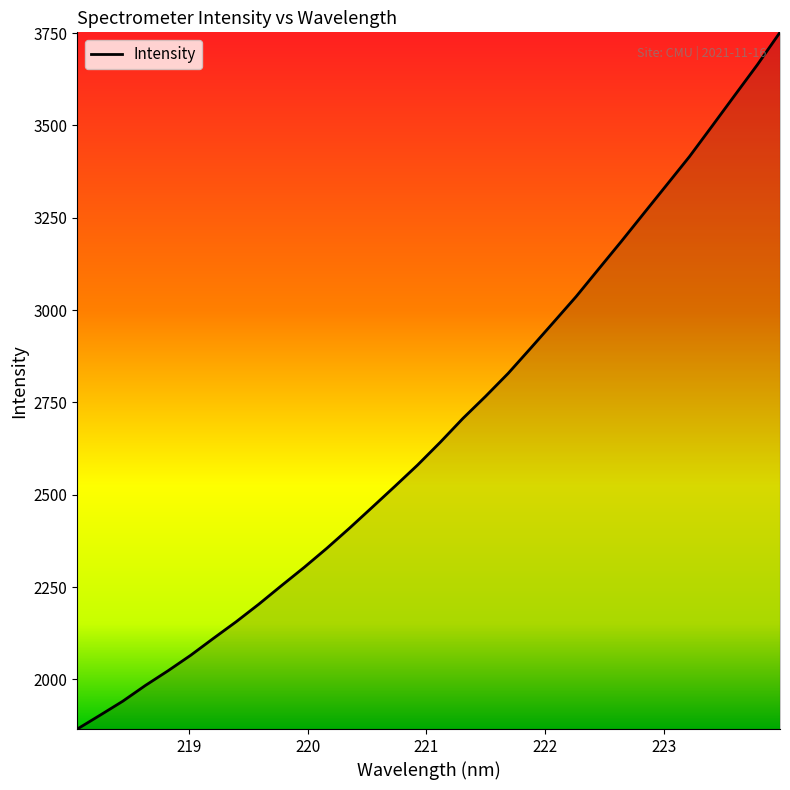

What is the difference between the maximum and minimum values?

1886.4